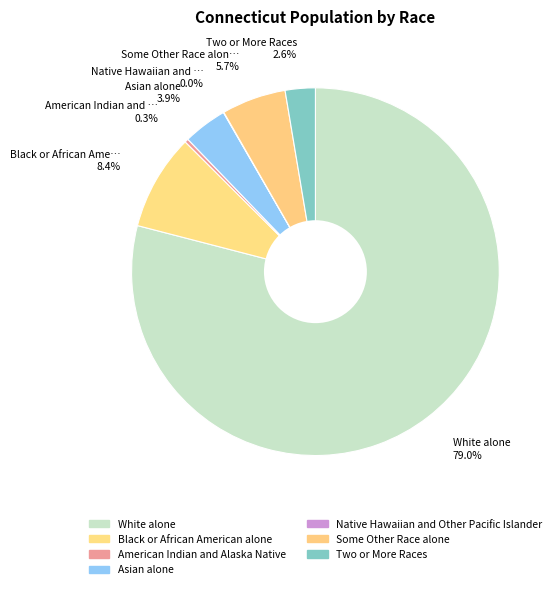

Approximately how many times larger is the value at Two or More Races compared to Asian alone?

0.7